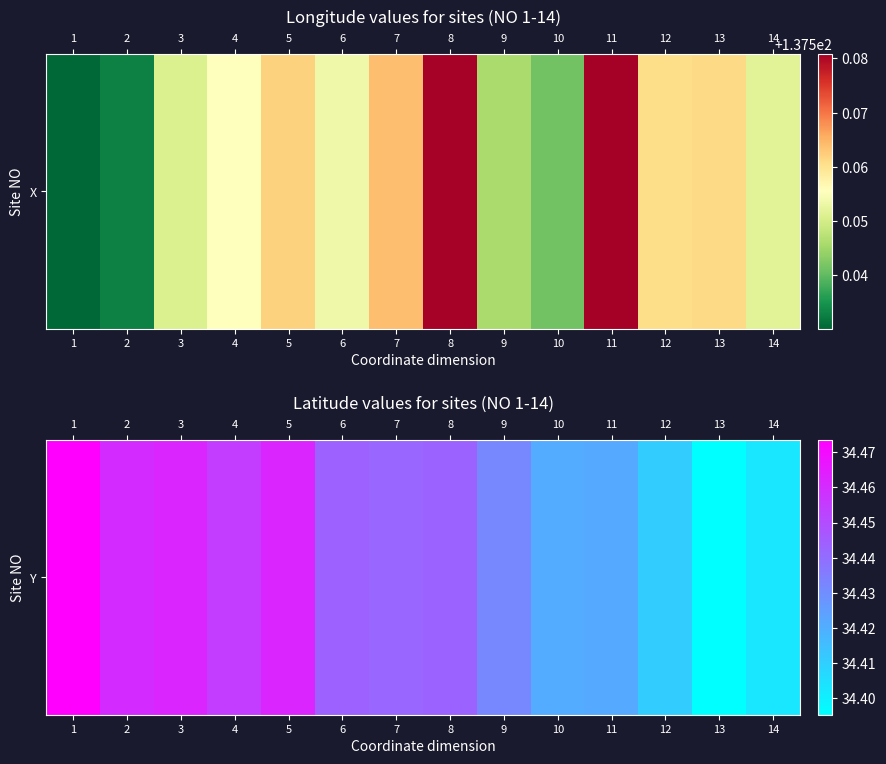

What is the sum of the values at 5 and 4?

68.9